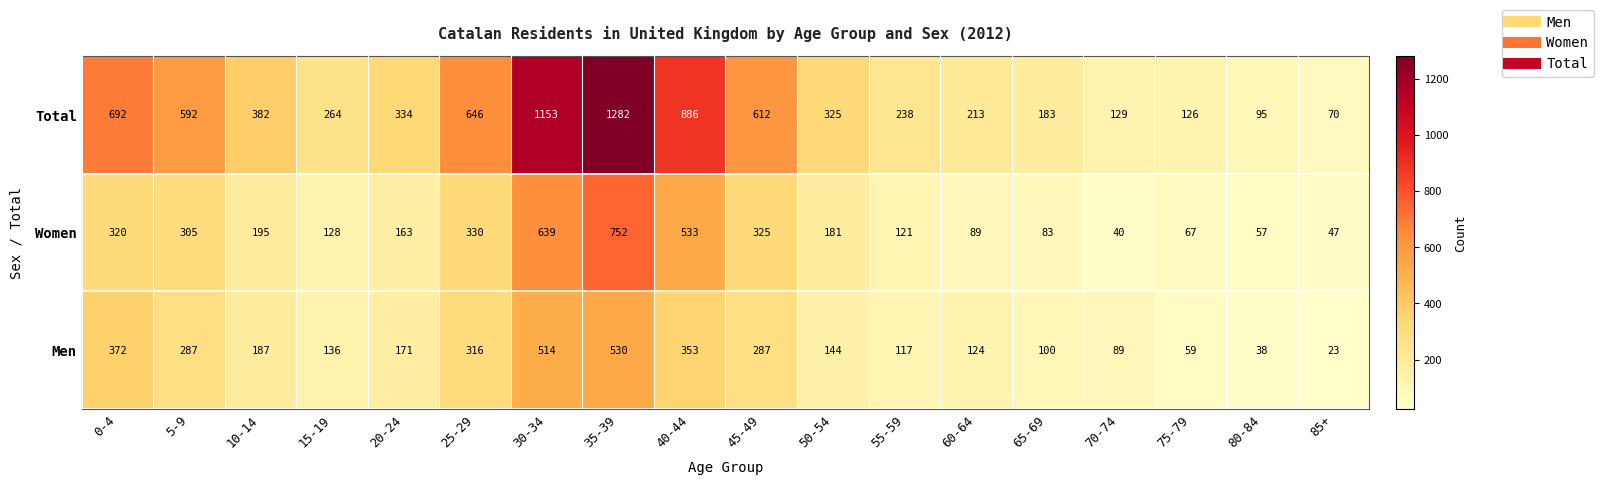

What is the sum of the Women values at 15-19 and 80-84?

185